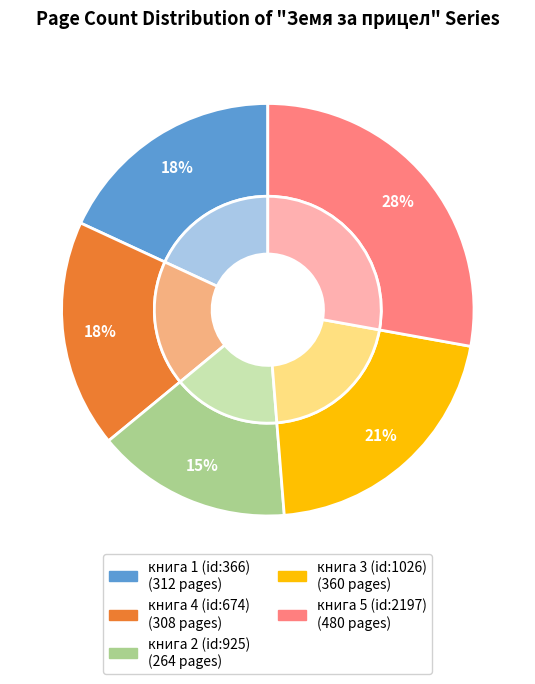

To the nearest percent, what is the combined percentage of книга 5 (id:2197) and книга 4 (id:674)?

46%